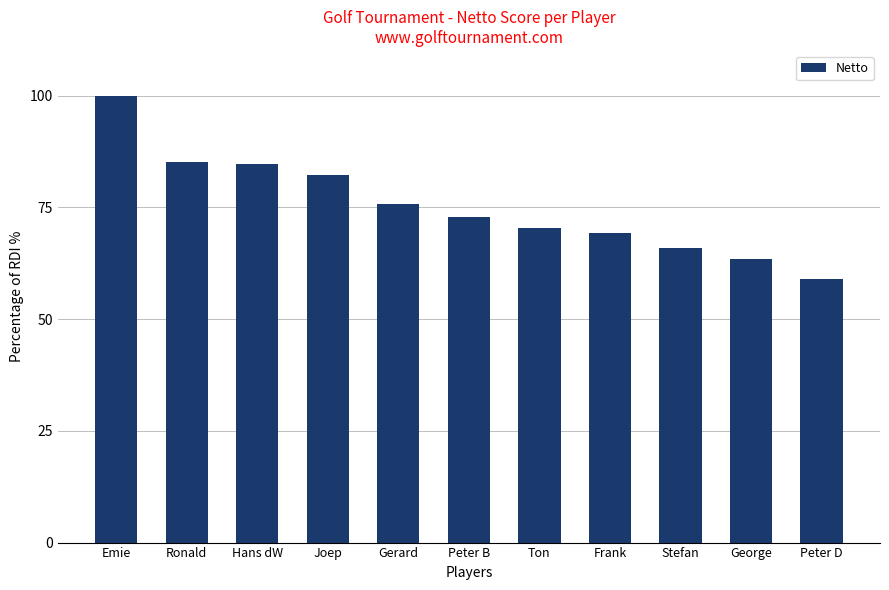

What is the difference between the values at Ton and Peter D?

11.5